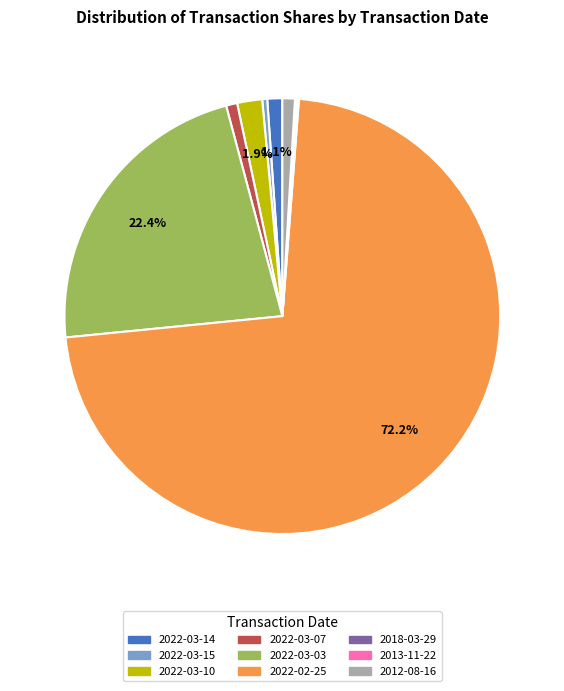

What percentage is the 2022-03-03 slice, to the nearest percent?

22%